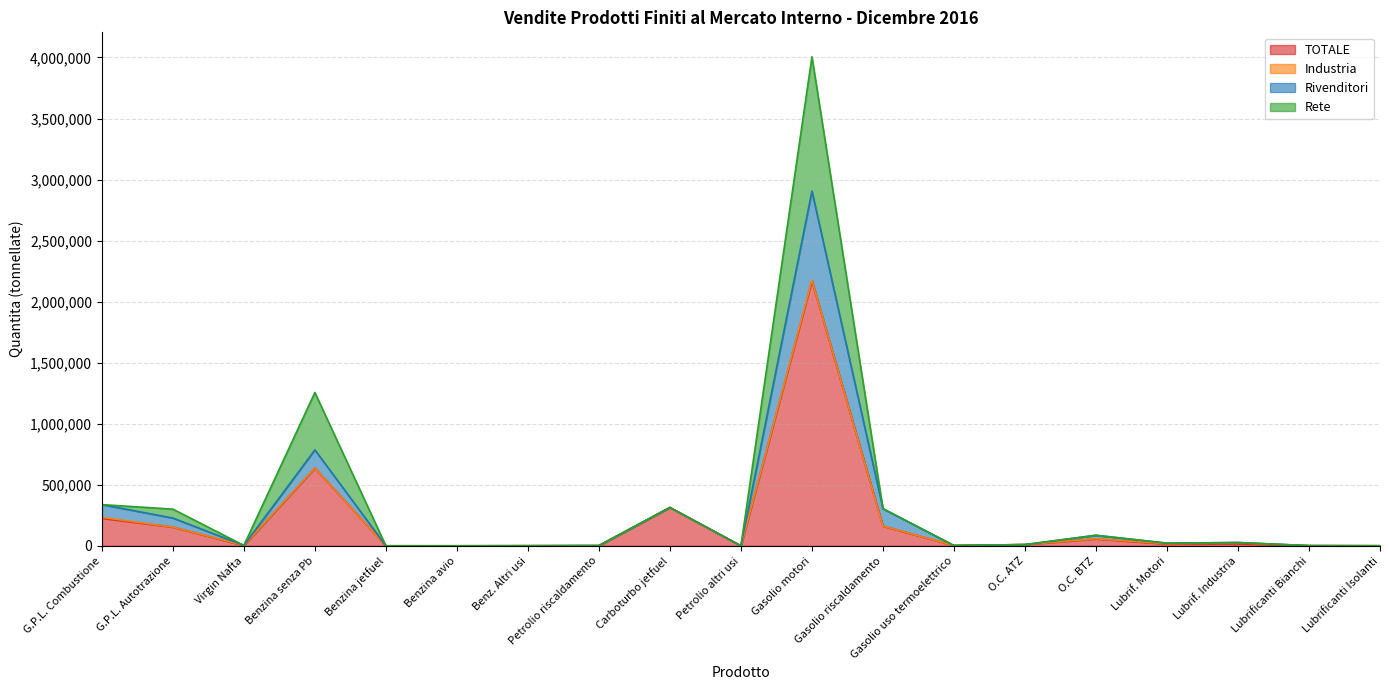

Is it true that TOTALE equals 14320 at Lubrif. Motori?

True